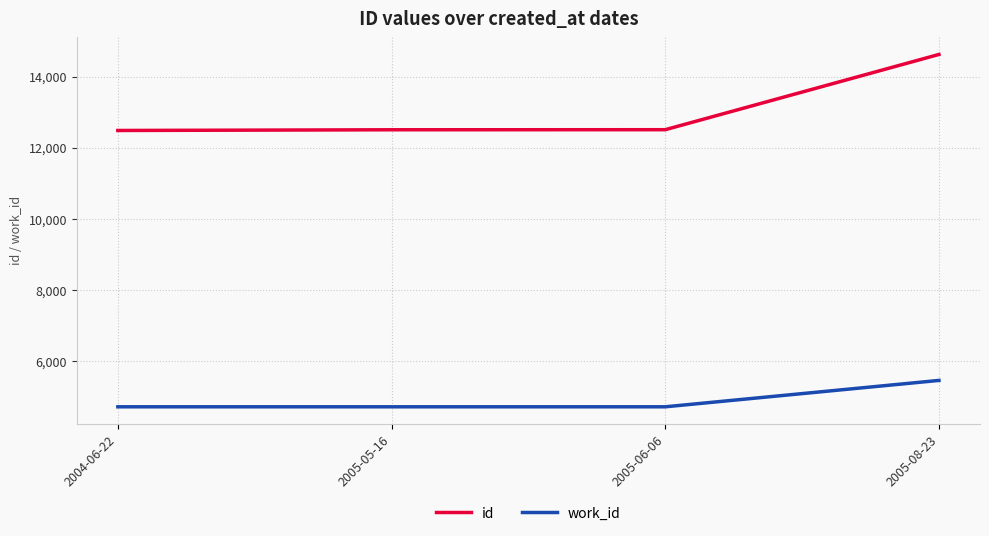

What is the minimum value shown in the chart?

4727